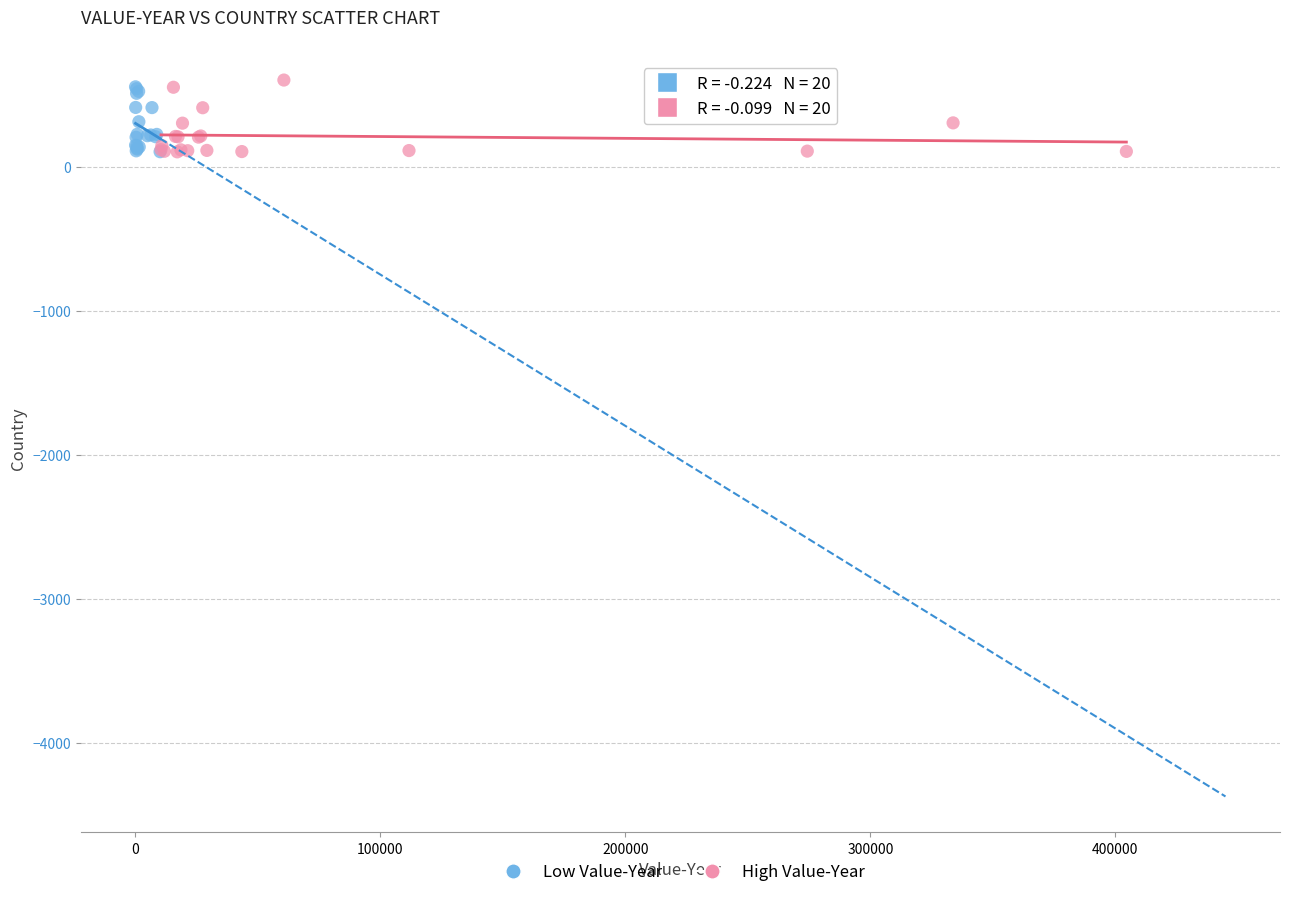

What are all the series names shown in the legend?

Low Value-Year, High Value-Year